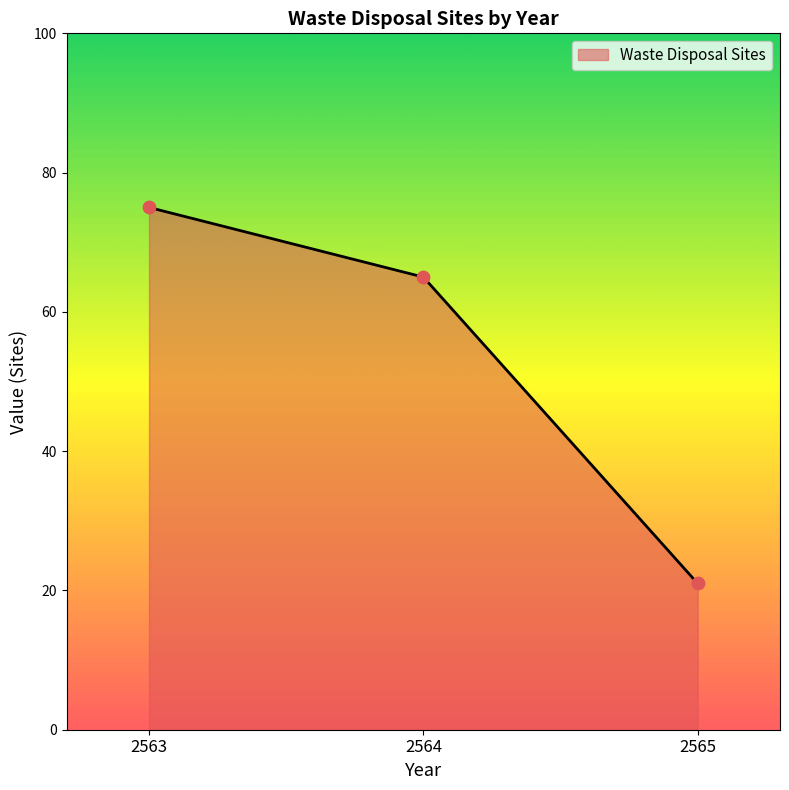

Which has a higher value, 2564 or 2565?

2564